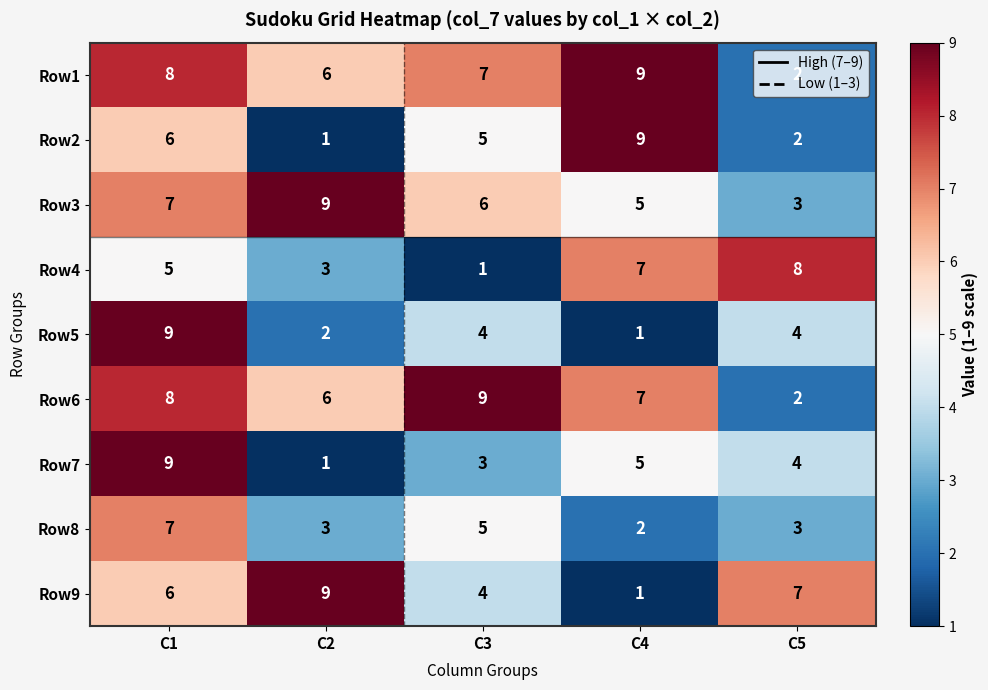

Where does the Row2 series first go above 5?

C1